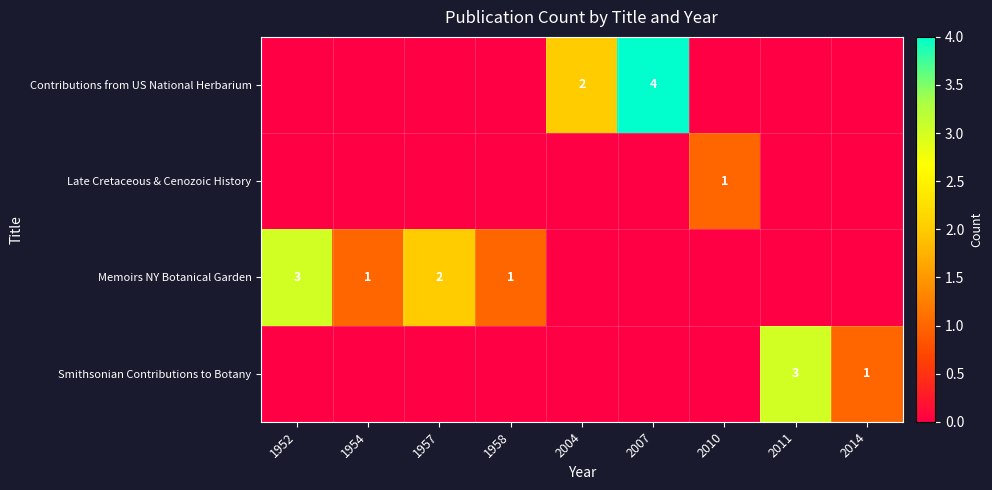

Rank the series at 2011 from lowest to highest value.

Contributions from US National Herbarium, Late Cretaceous & Cenozoic History, Memoirs NY Botanical Garden, Smithsonian Contributions to Botany